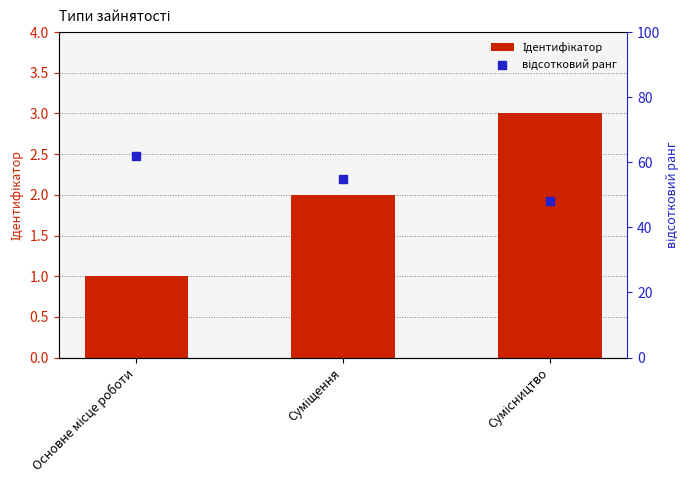

Which series has the widest spread of Y values?

відсотковий ранг